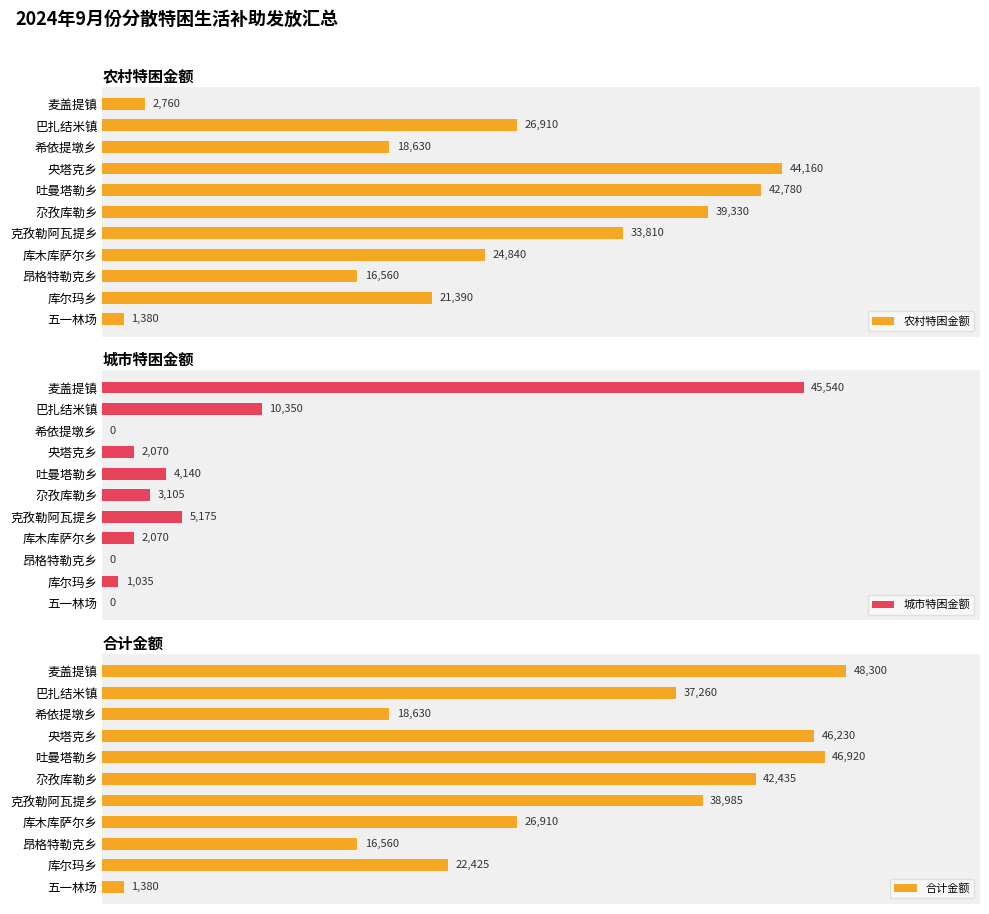

List the labels in order of 城市特困金额 value, smallest first.

希依提墩乡, 昂格特勒克乡, 五一林场, 库尔玛乡, 央塔克乡, 库木库萨尔乡, 尕孜库勒乡, 吐曼塔勒乡, 克孜勒阿瓦提乡, 巴扎结米镇, 麦盖提镇